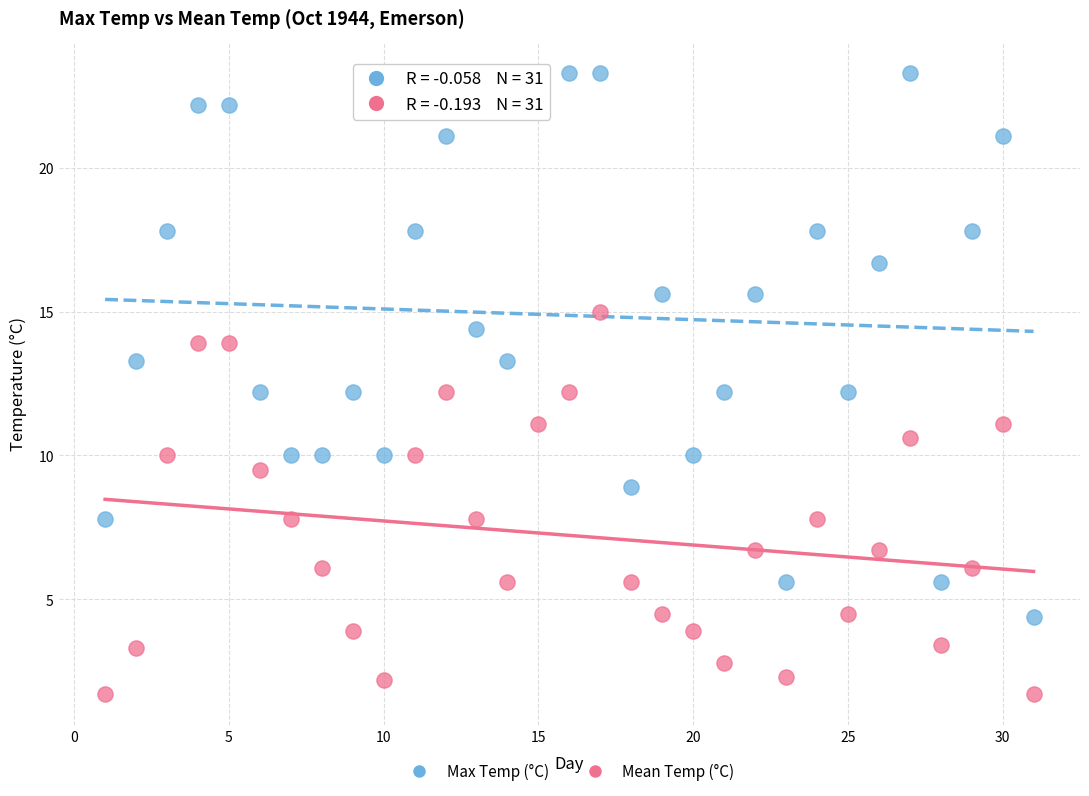

Which series contains the lowest Y value?

Mean Temp (°C)